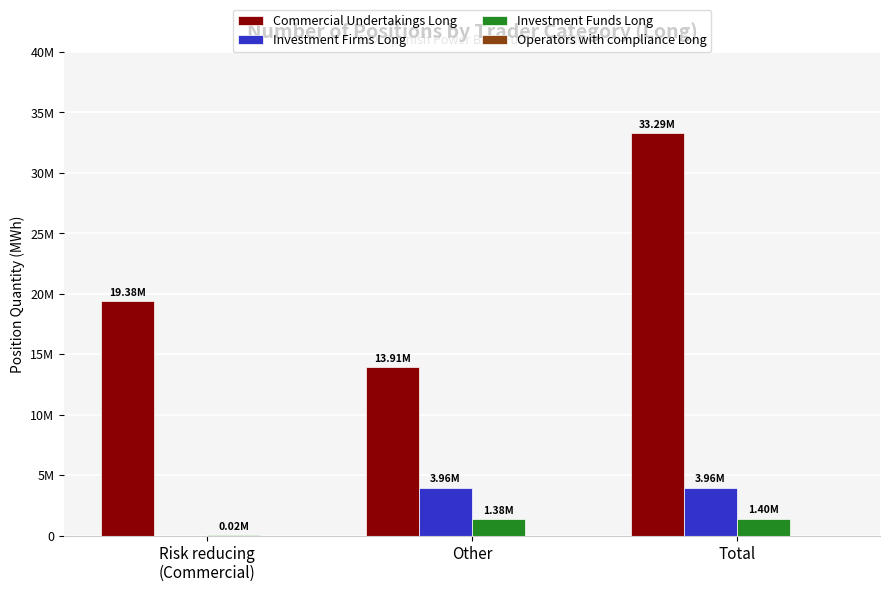

Are the bars grouped side by side (vs. stacked)?

Yes